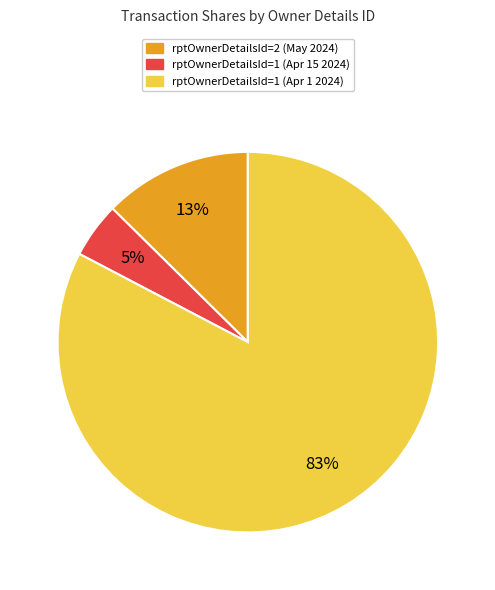

Does any single category account for the majority?

Yes